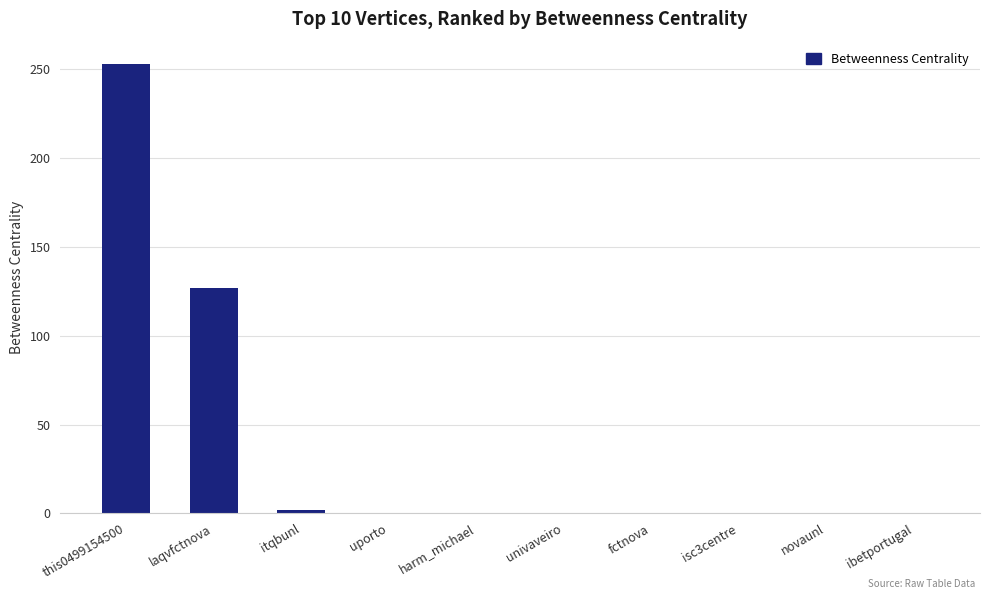

Which label corresponds to the largest value in the chart?

this0499154500